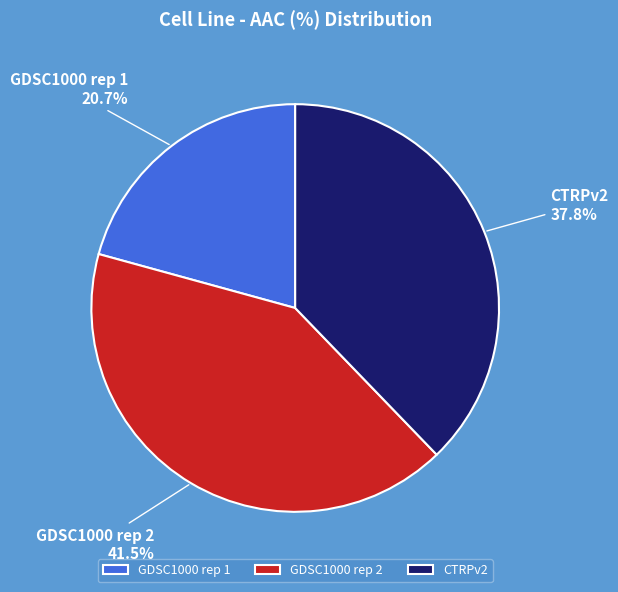

Which slice is the smallest?

GDSC1000 rep 1